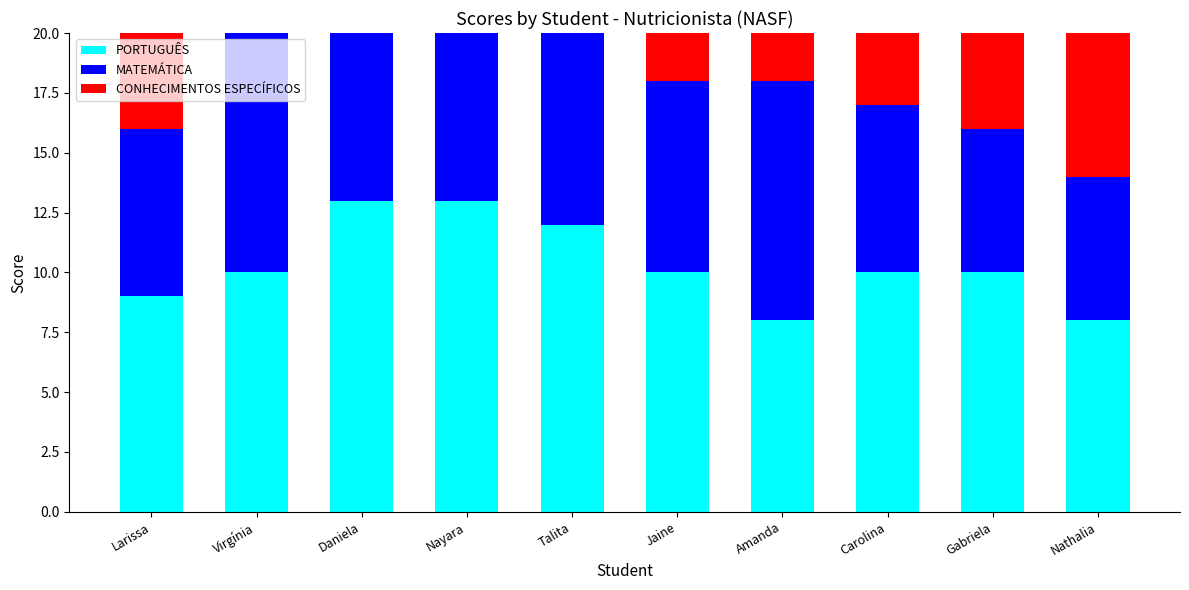

What is the sum of all PORTUGUÊS values?

103